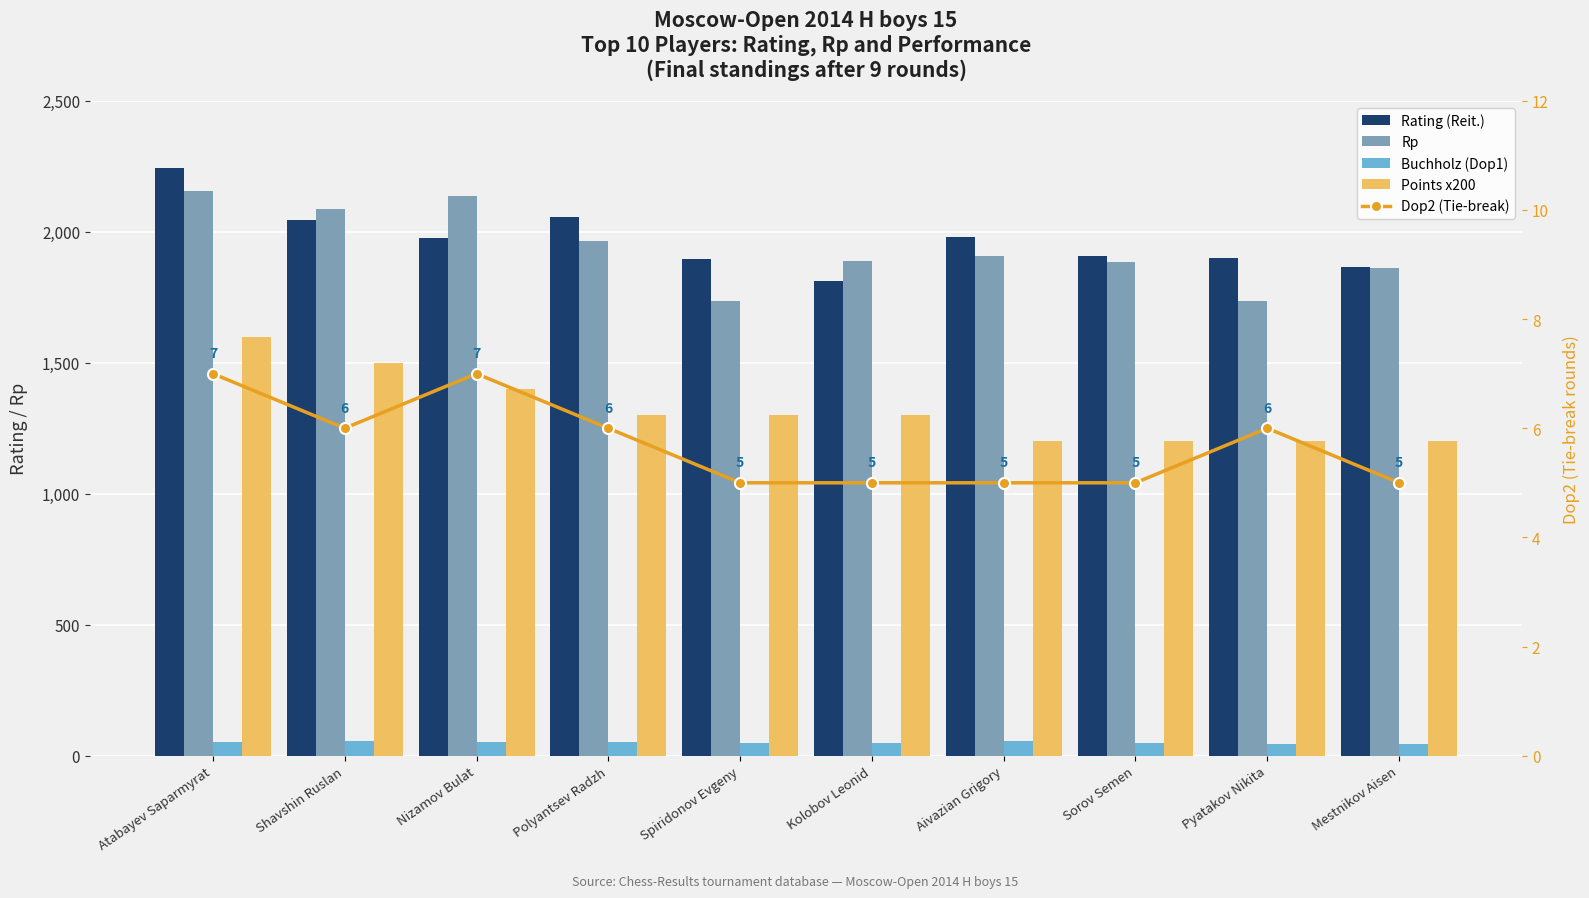

At how many categories does at least one series exceed 157?

10